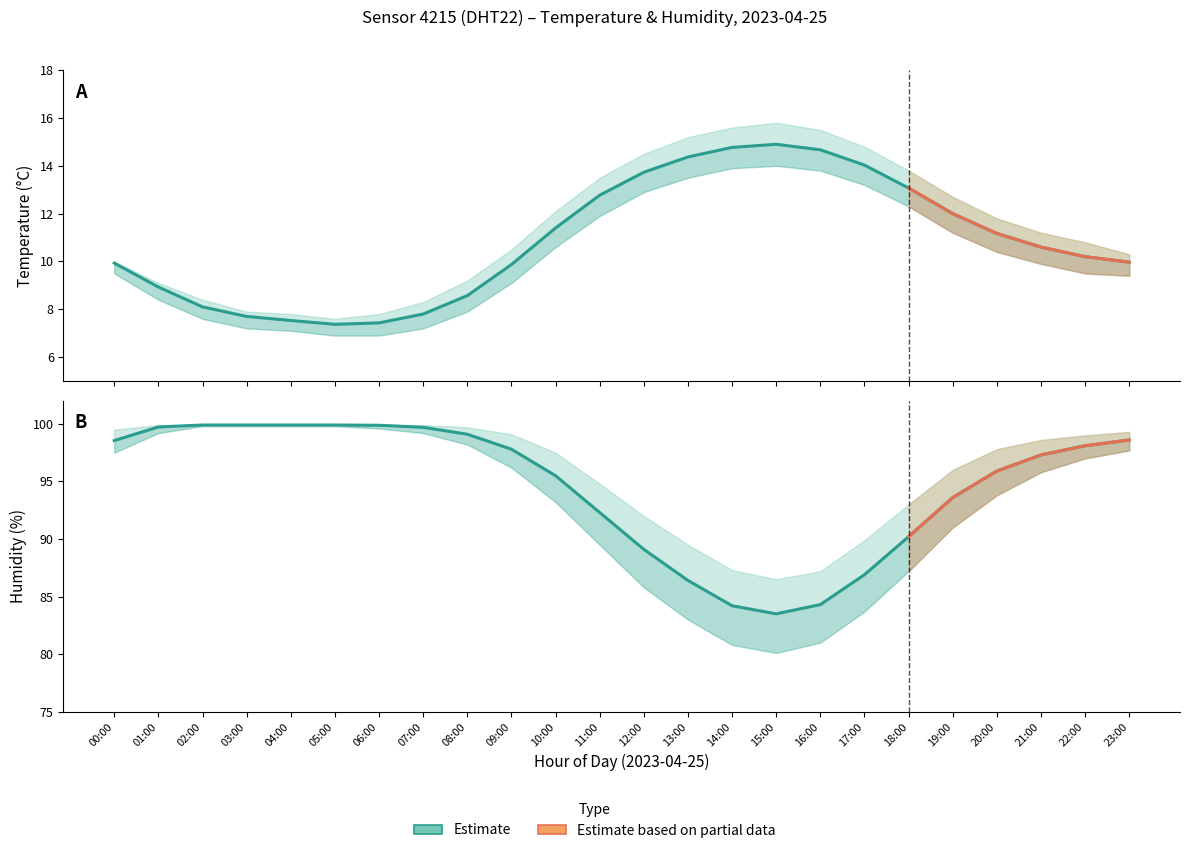

What is the lowest value of the temperature series?

7.4